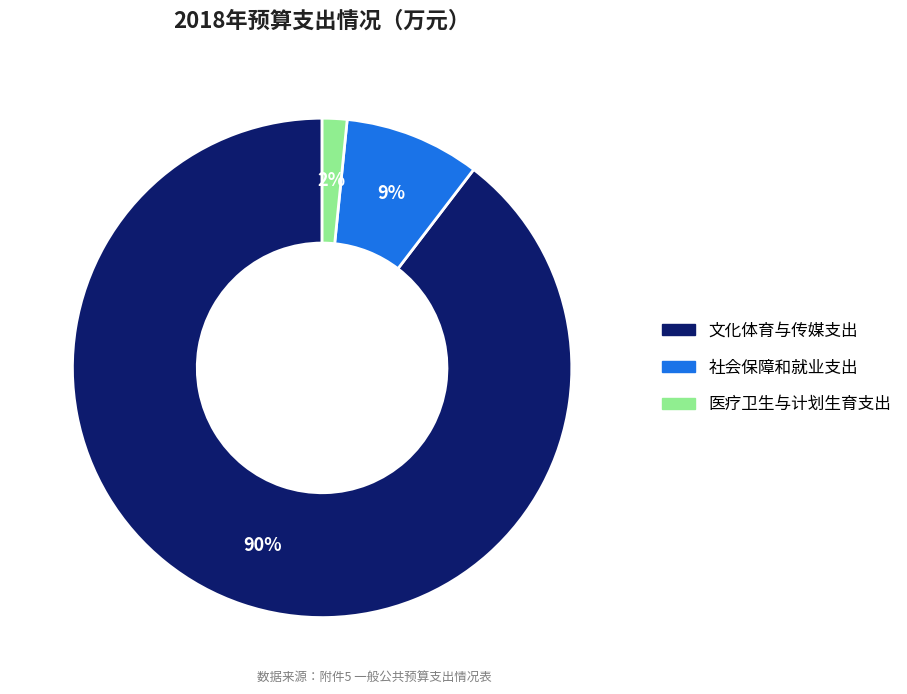

Does any single category account for the majority?

Yes